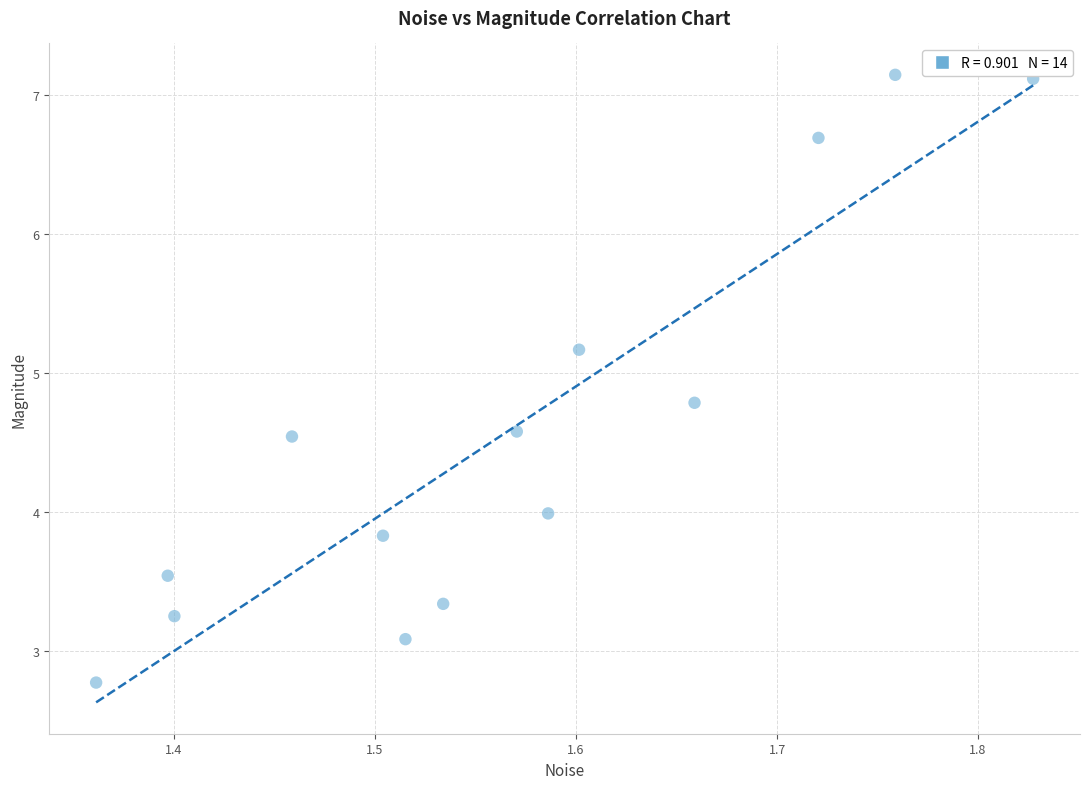

What is the range of Y values (max minus min)?

4.4